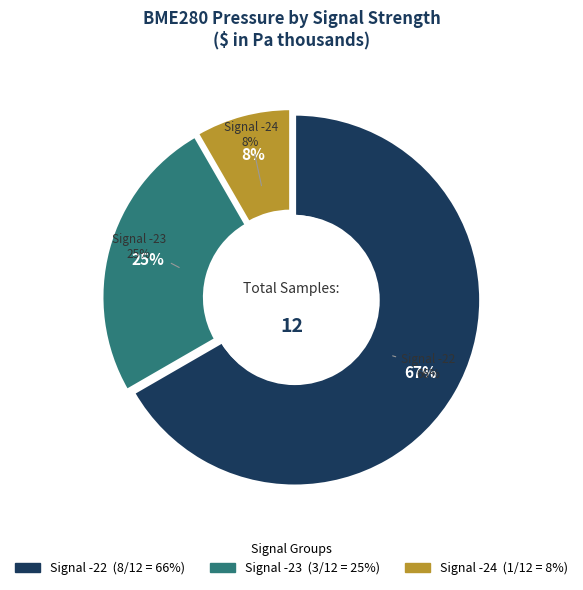

Between -23 and -23, which is larger?

-23